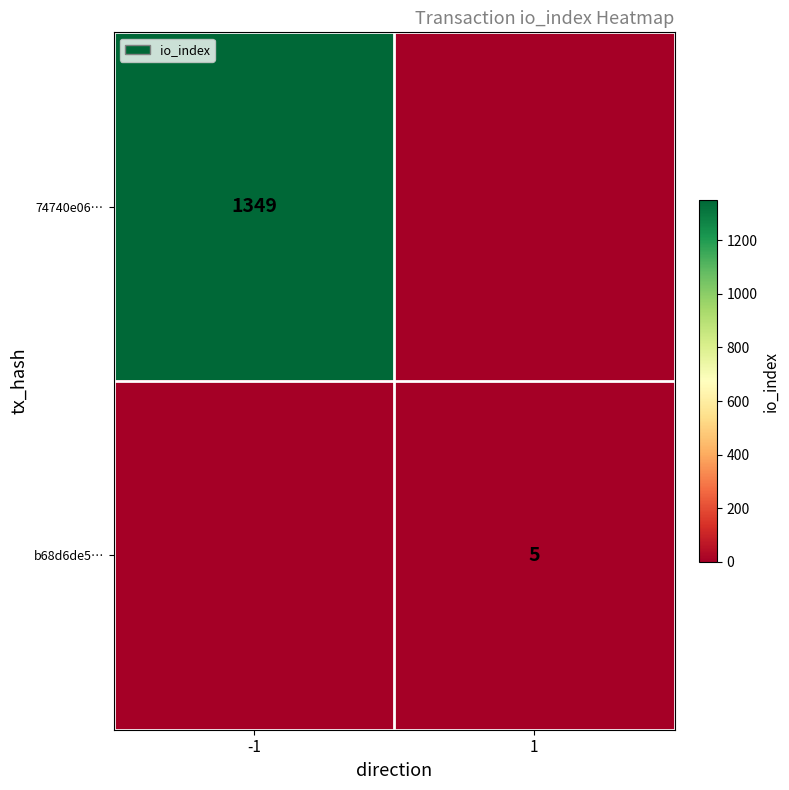

Is the value of b68d6de5… at 1 greater than the value of 74740e06… at -1?

No